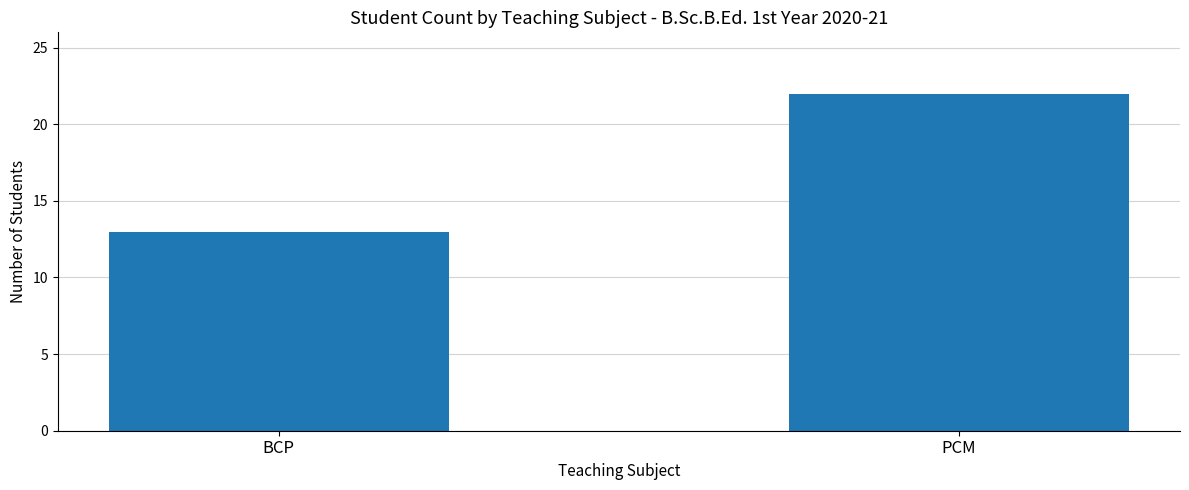

What value does the data have at PCM?

22